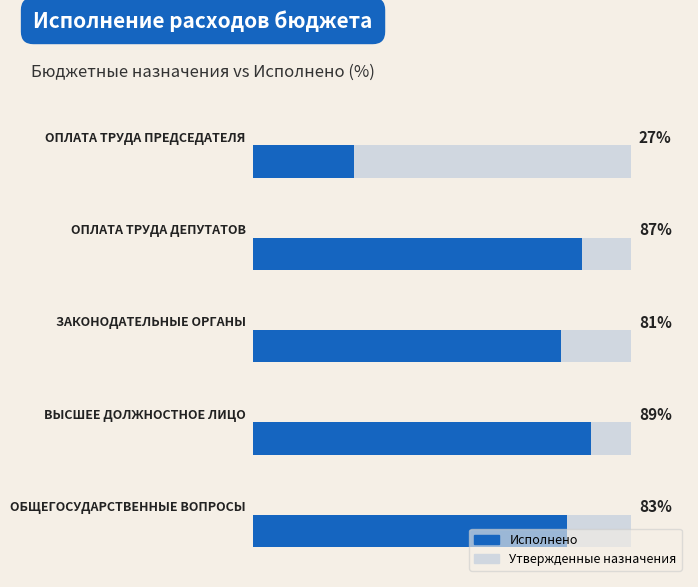

Is it true that the value at 3 is 58.3?

False